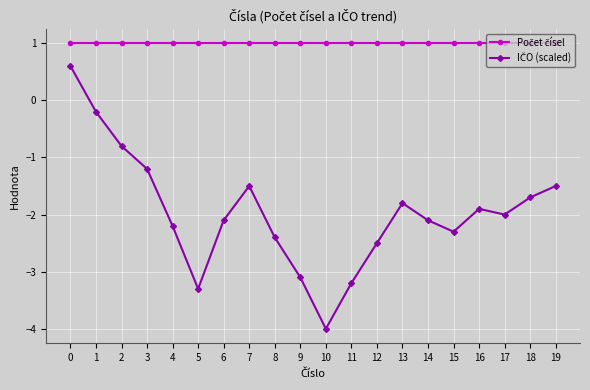

What is the difference between the highest and lowest values at 5?

4.3